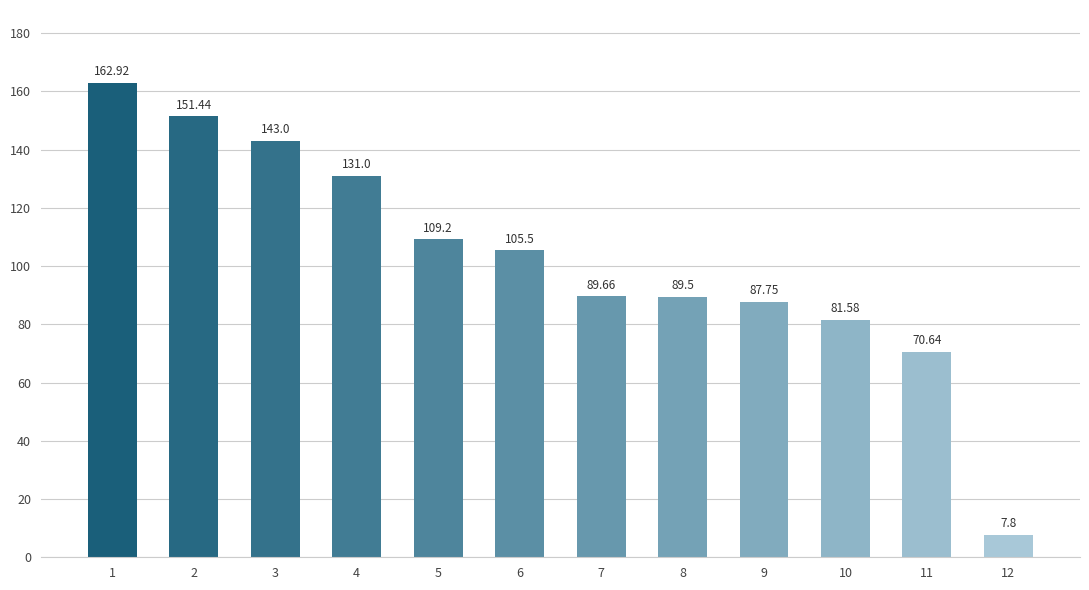

Which category has the lowest value across all series?

12